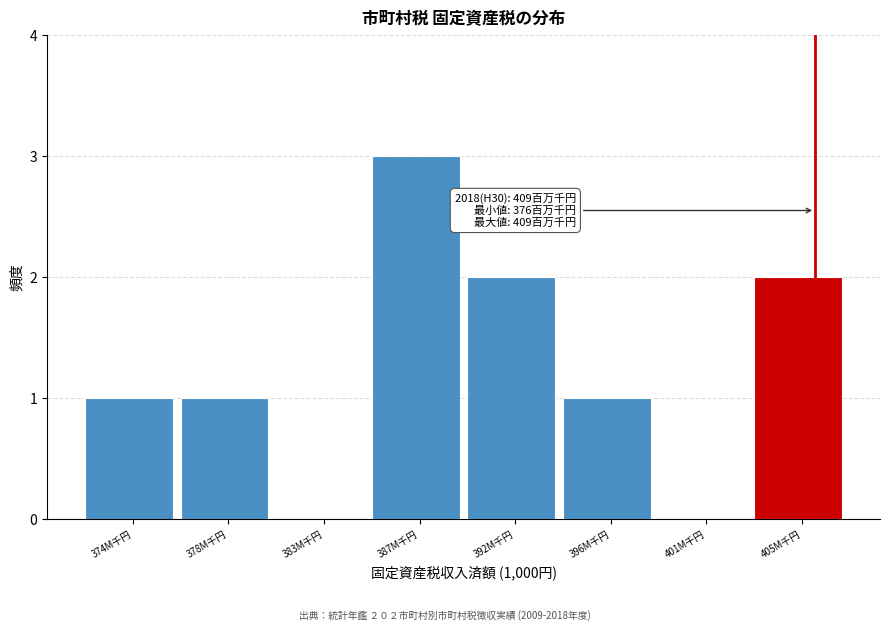

Reading left to right, transcribe all the data shown in this chart.

374M千円=1	378M千円=1	383M千円=0	387M千円=3	392M千円=2	396M千円=1	401M千円=0	405M千円=2